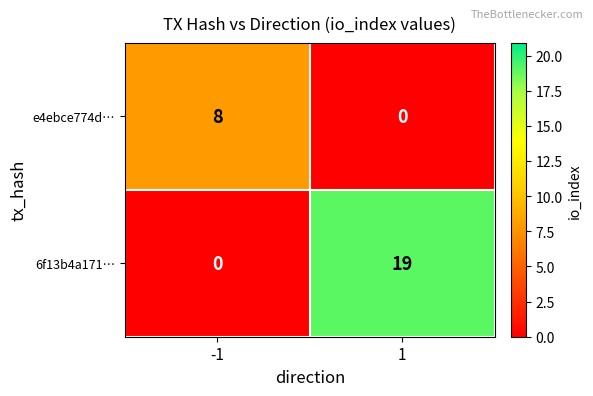

What is the highest value of the 6f13b4a171… series?

19